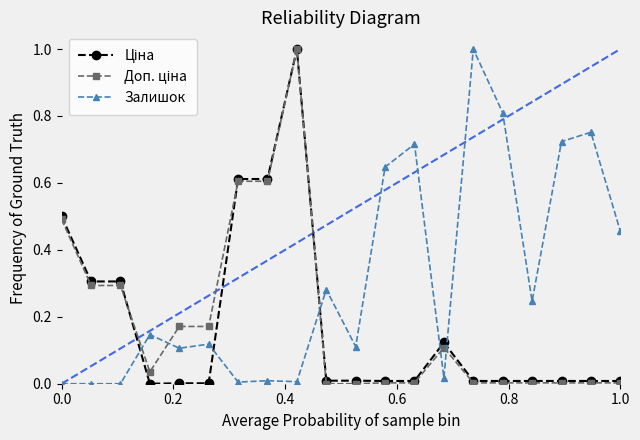

Which series has the largest total across all categories?

Залишок